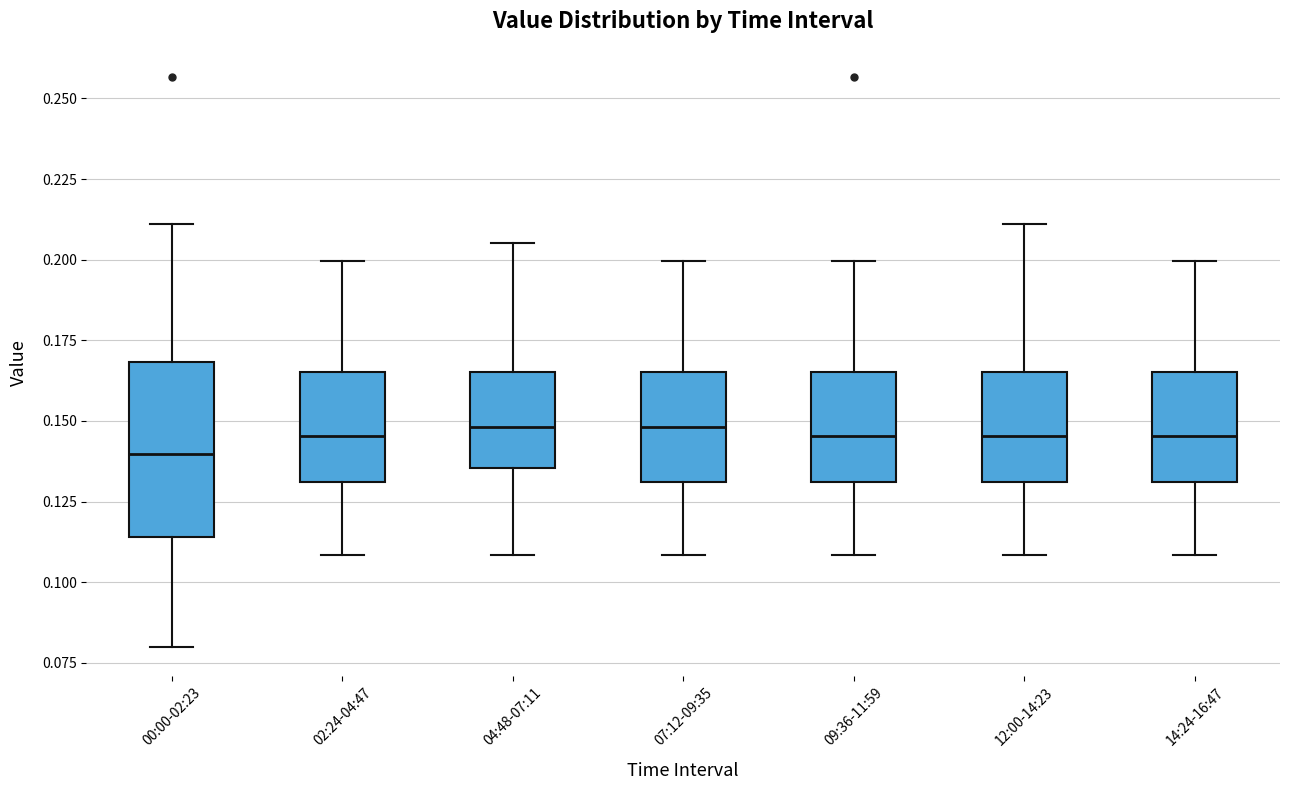

Comparing the boxes themselves (not the whiskers), which one is the tallest?

00:00-02:23